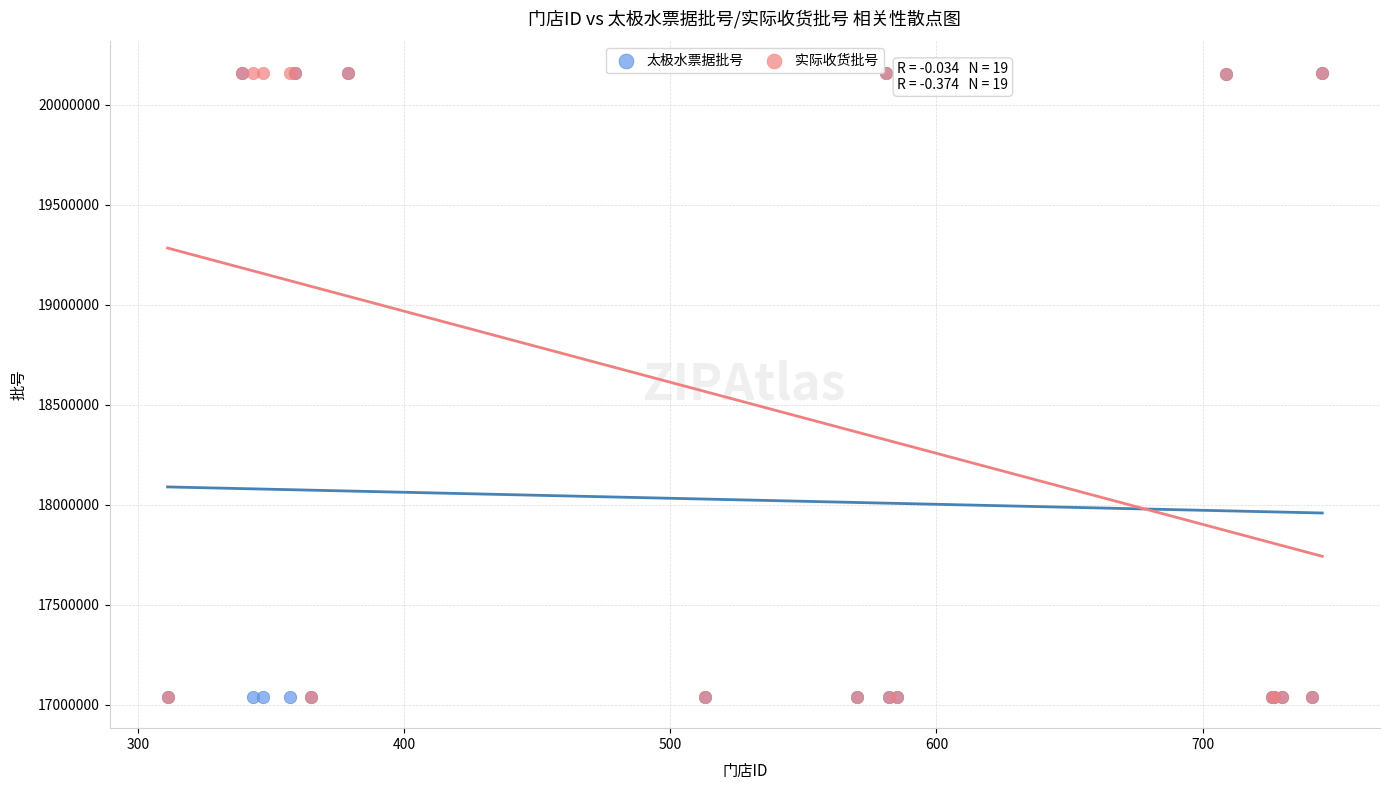

What are all the series names shown in the legend?

太极水票据批号, 实际收货批号